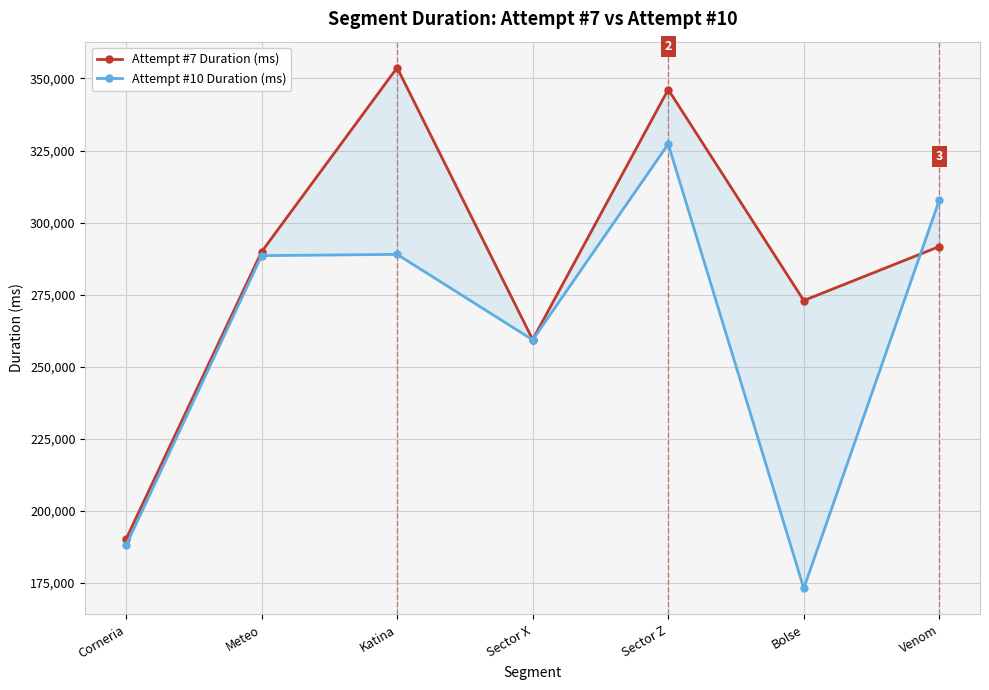

How many intersections are there between Attempt #10 Duration (ms) and Attempt #7 Duration (ms)?

1